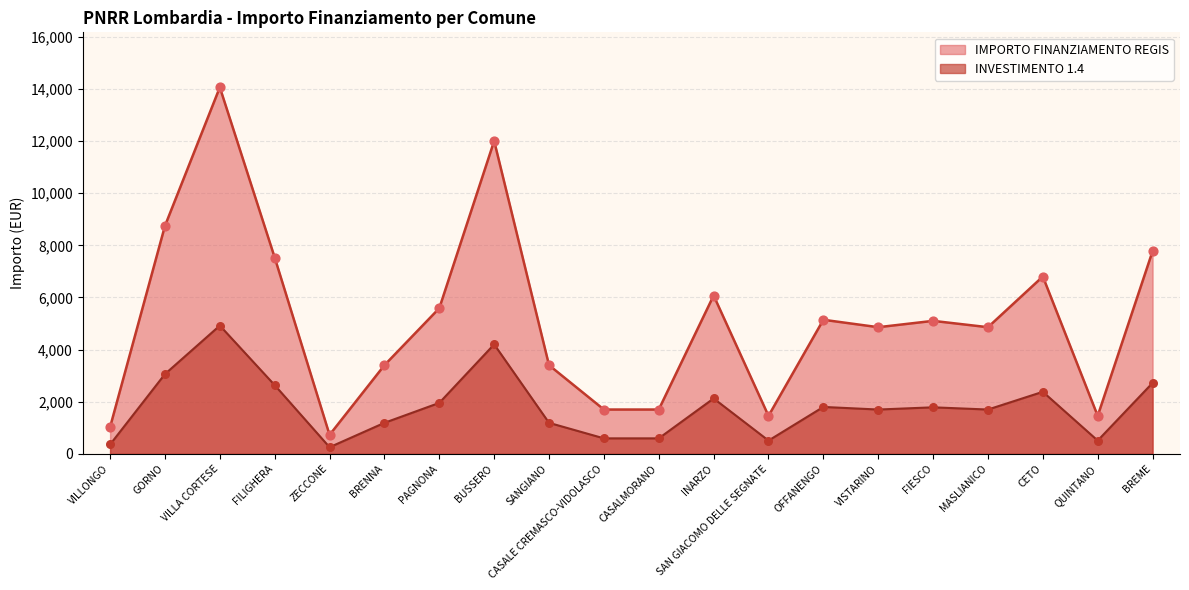

Is the value of INVESTIMENTO 1.4 at VILLA CORTESE greater than the value of IMPORTO FINANZIAMENTO REGIS at MASLIANICO?

Yes